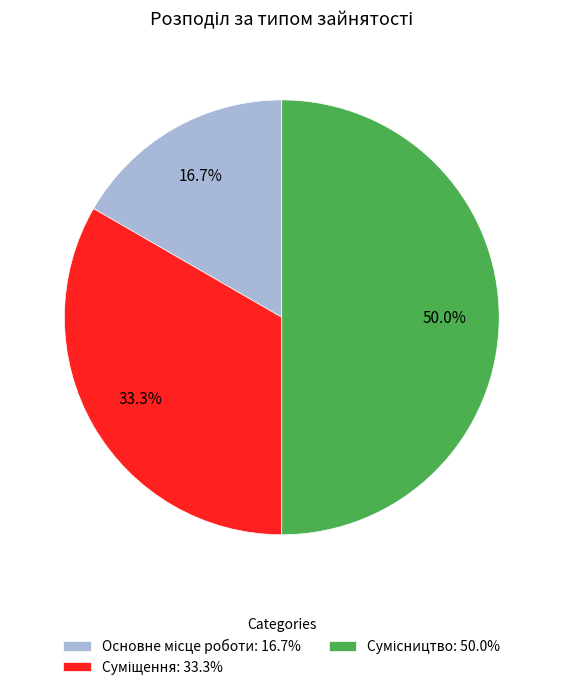

Count the number of slices in the pie.

3